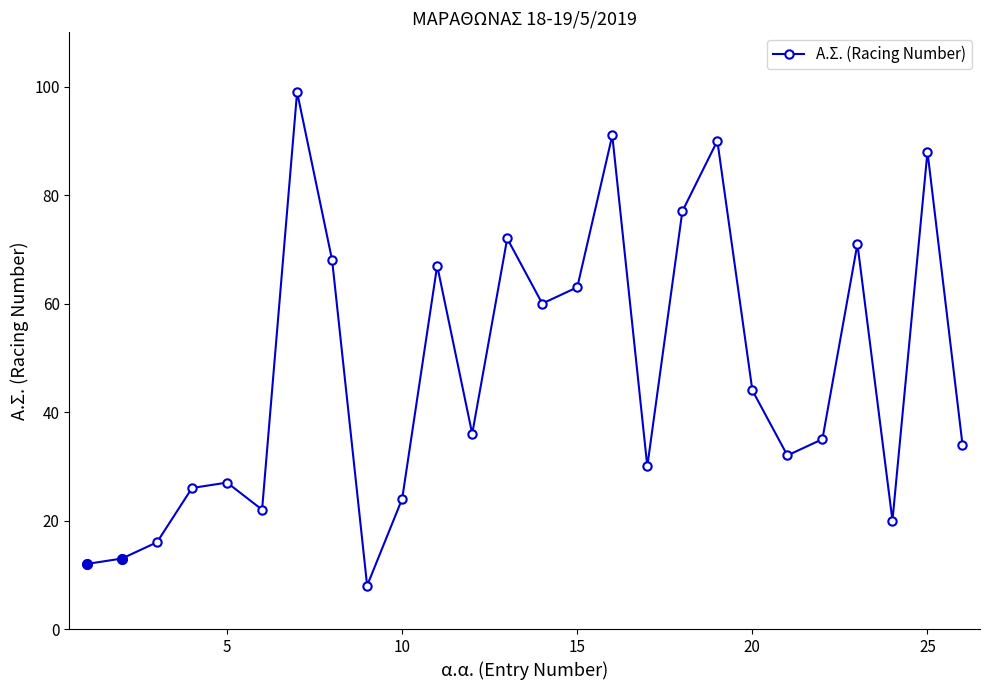

How many lines are shown in the chart?

1